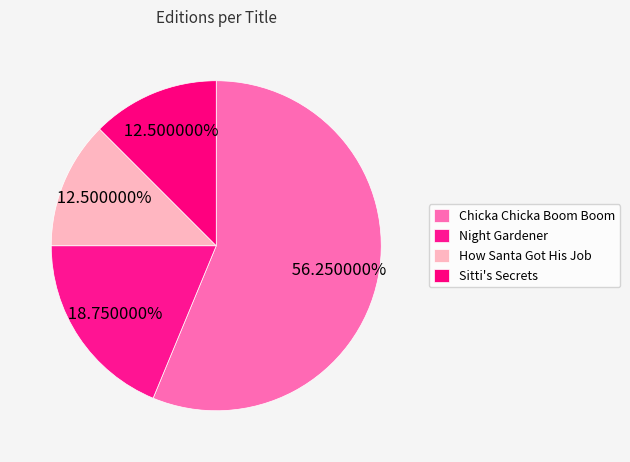

What is the smallest slice in the pie chart?

How Santa Got His Job